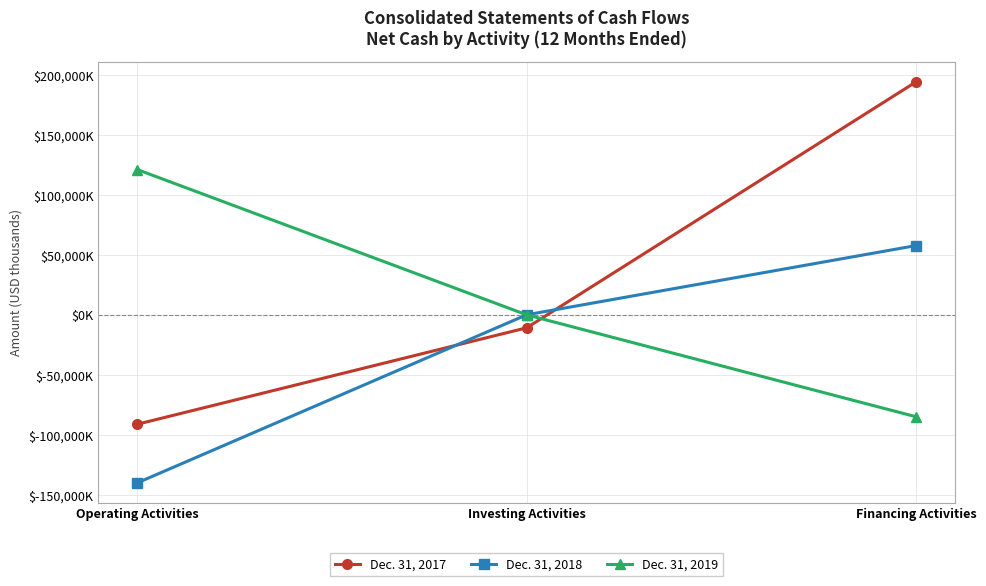

Where is Dec. 31, 2019 nearest to the value 18311?

Investing Activities